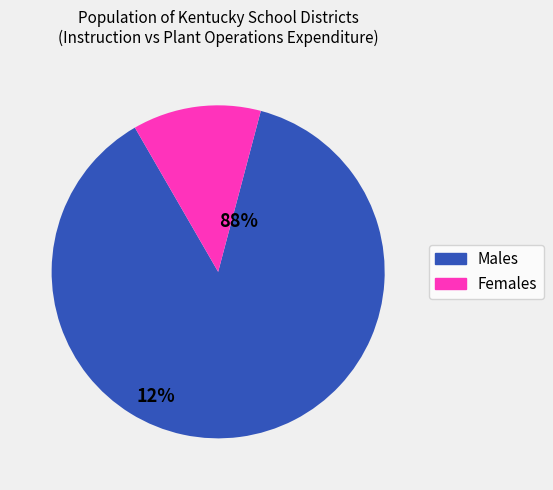

Do Males and Females together represent more than half of the pie?

Yes